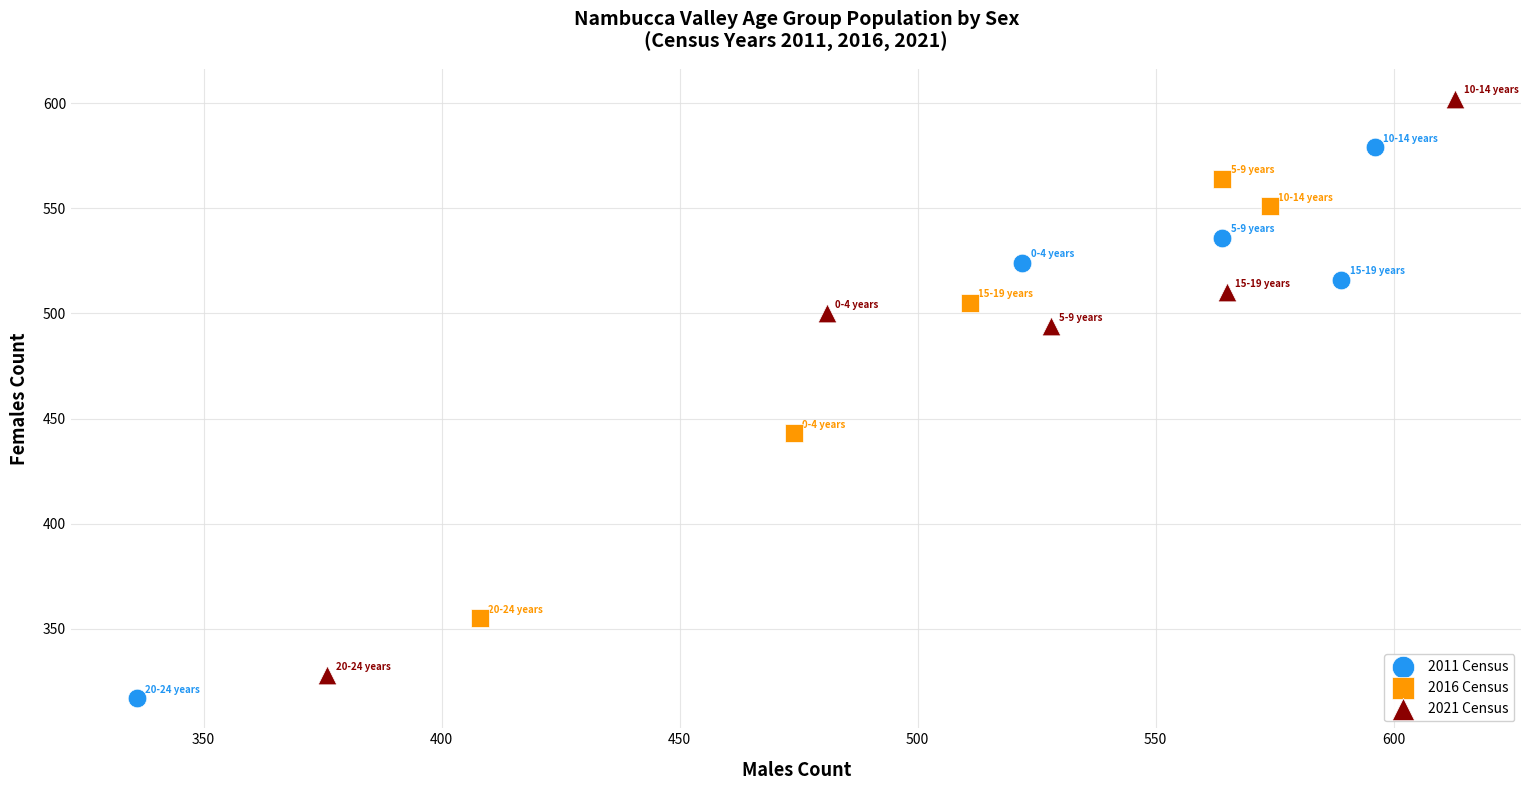

What are all the series names shown in the legend?

2011 Census, 2016 Census, 2021 Census